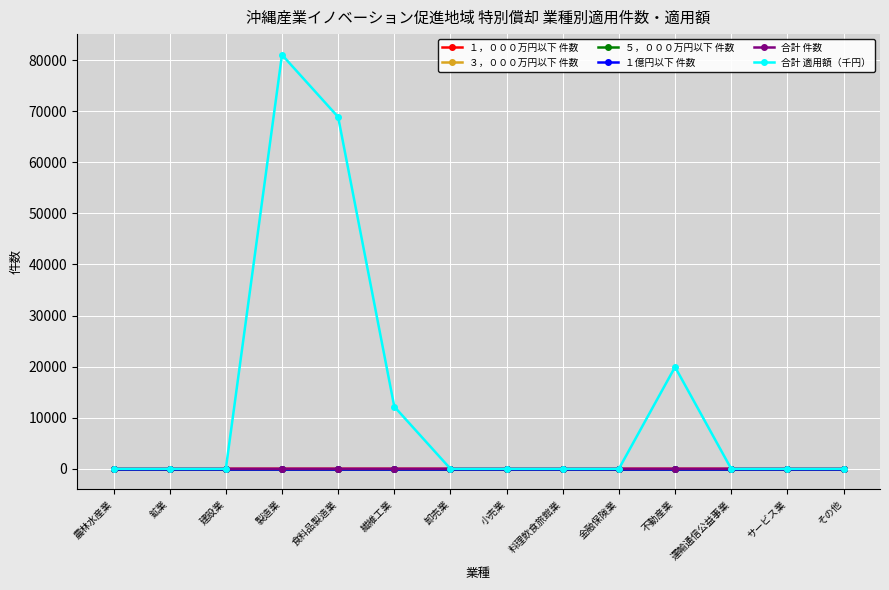

Rank the series at その他 from lowest to highest value.

１，０００万円以下 件数, ３，０００万円以下 件数, ５，０００万円以下 件数, １億円以下 件数, 合計 件数, 合計 適用額（千円）